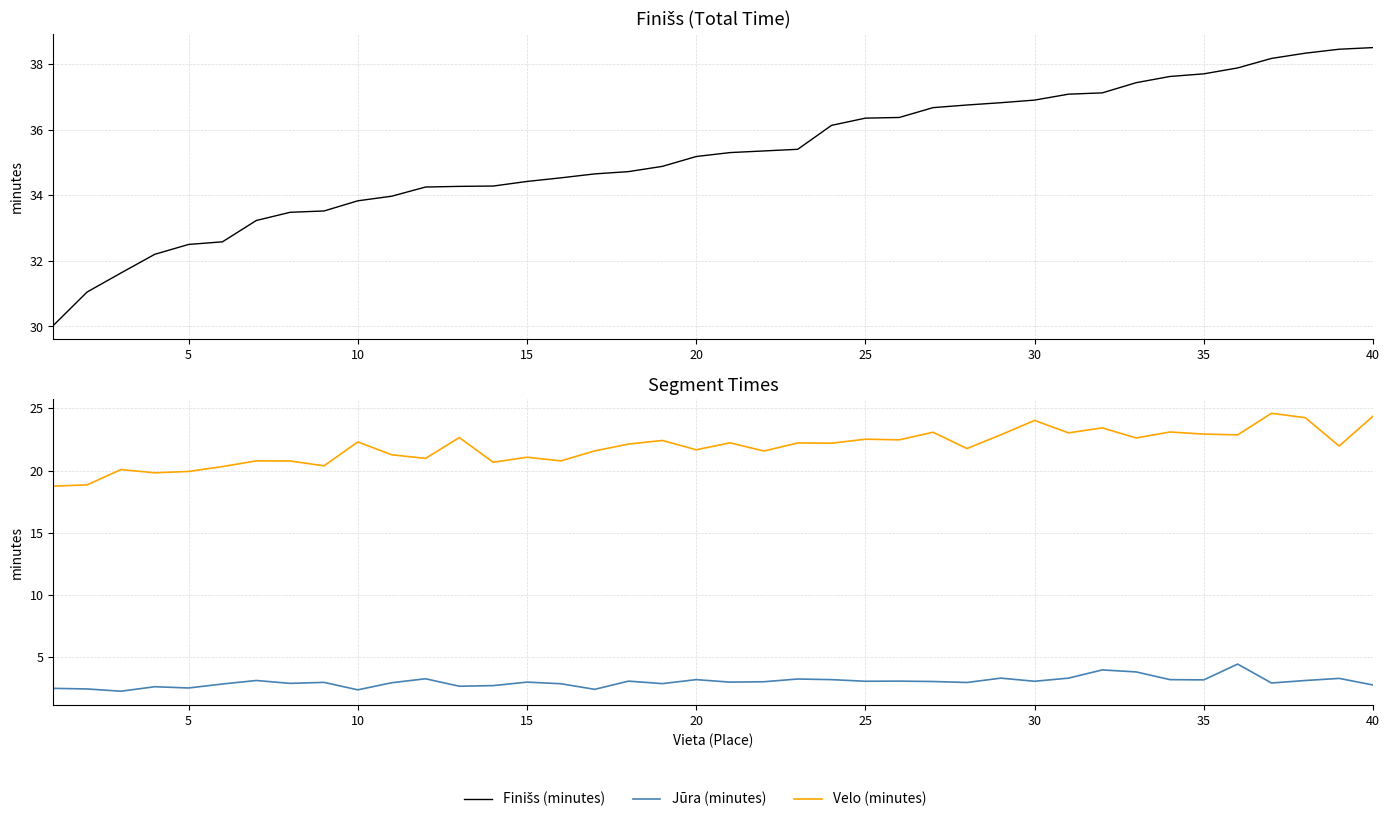

Is the value of Finišs (minutes) at 34 greater than the value of Velo (minutes) at 20?

Yes